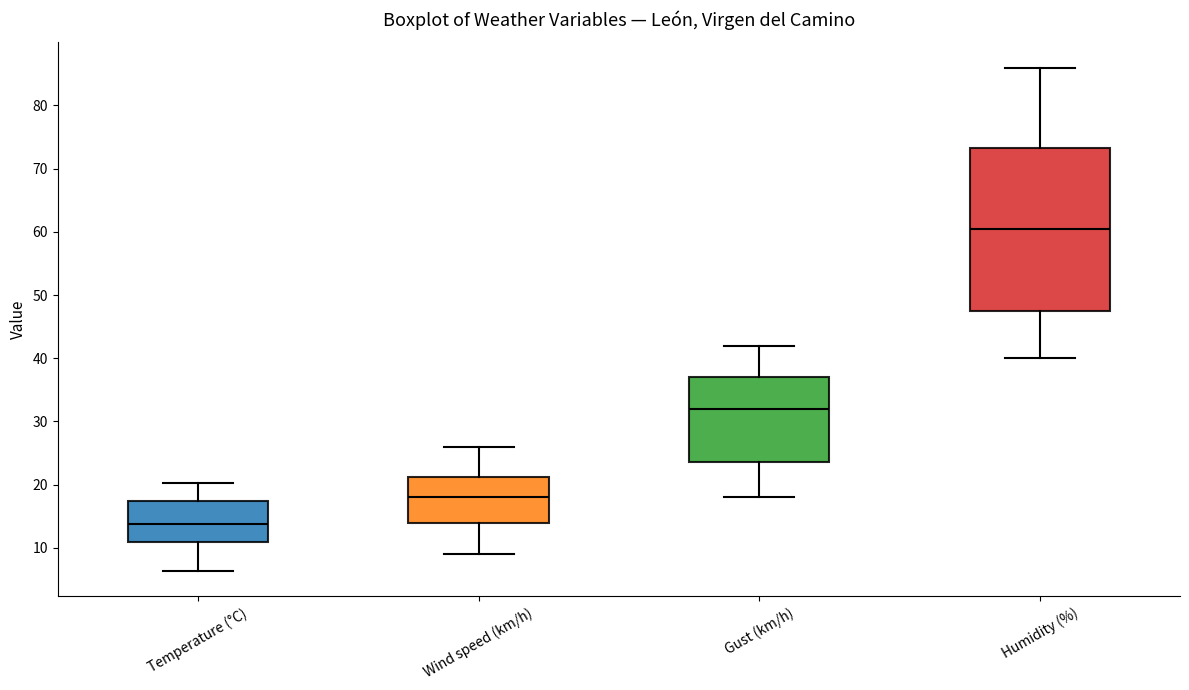

Where does the median line of the box for Wind speed (km/h) sit on the y-axis? The values are not printed on the chart, so give them approximately, as read against the axis.

18